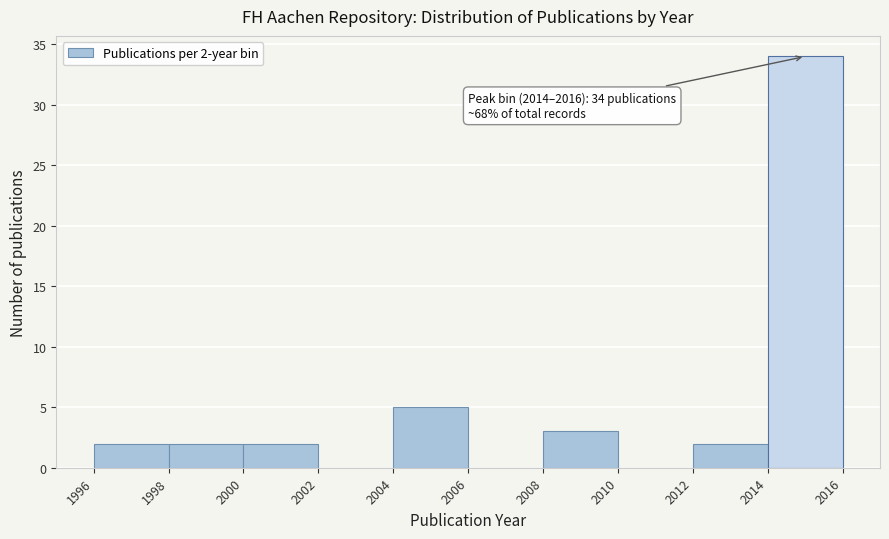

Which range on the x-axis has the tallest bar?

2014 to 2016